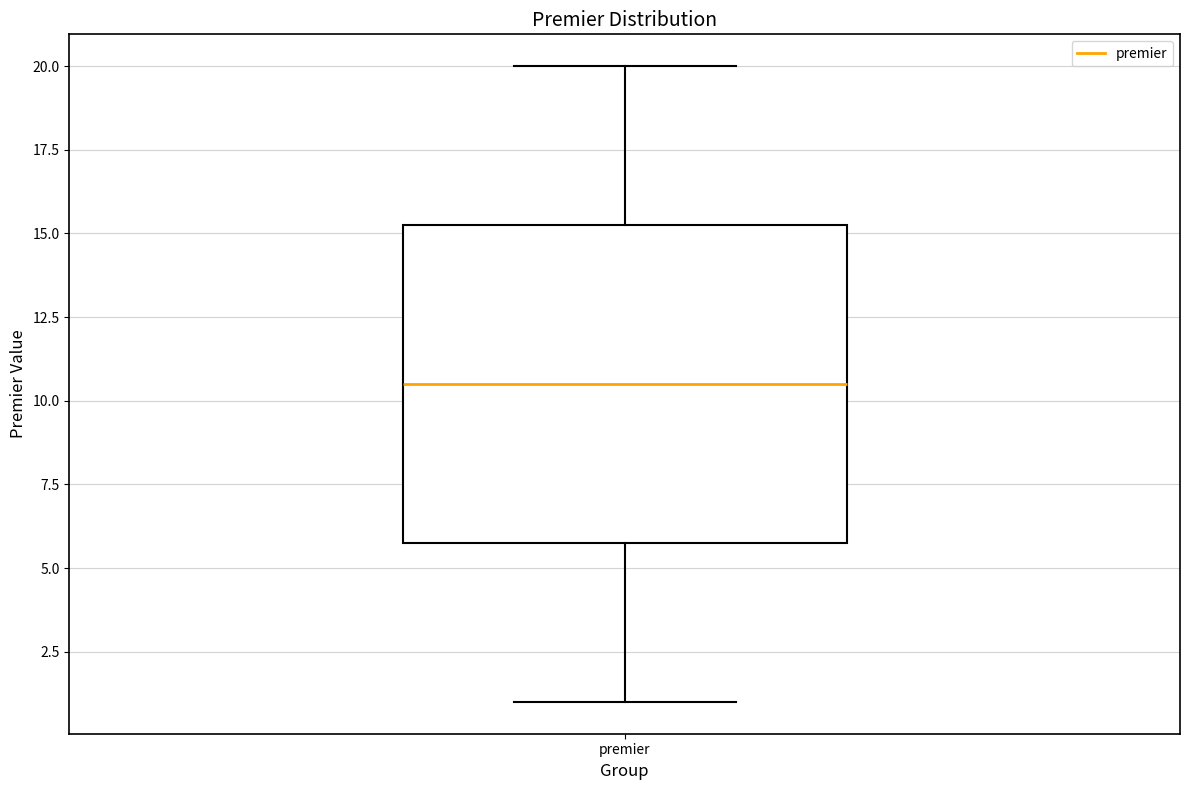

Where does the lower whisker of the box for premier end on the y-axis? The values are not printed on the chart, so give them approximately, as read against the axis.

1.0